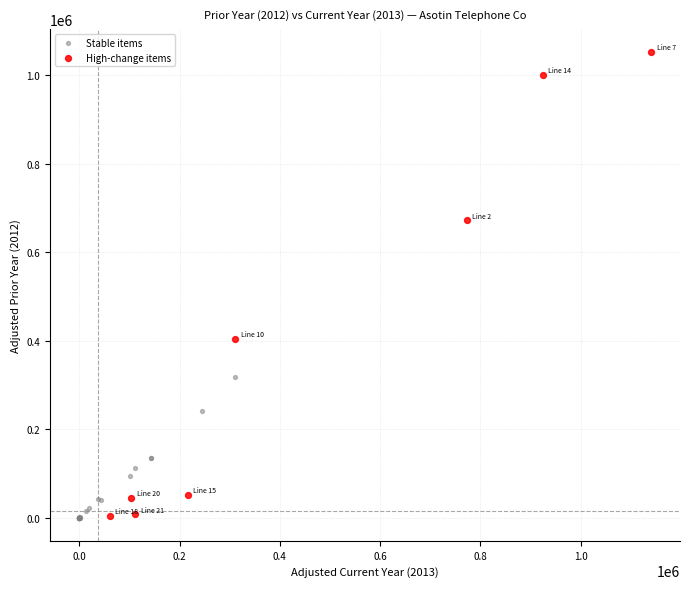

Which series contains the highest Y value?

High-change items